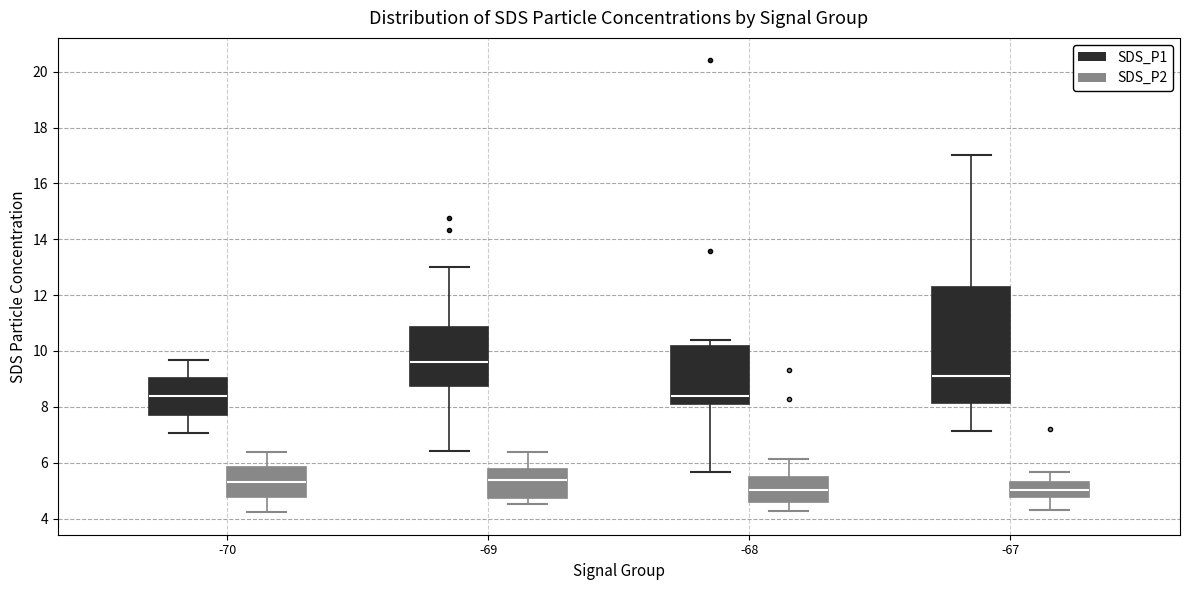

Reading left to right, transcribe this box plot: for each box, give where its median line is, the range the box spans, and where its two whiskers end, as read against the y-axis. The values are not printed on the chart, so give them approximately, as read against the axis.

-70 (SDS_P1): median 8.4, box 7.8 to 9.0, whiskers 7.0 to 9.6
-70 (SDS_P2): median 5.4, box 4.8 to 5.8, whiskers 4.2 to 6.4
-69 (SDS_P1): median 9.6, box 8.8 to 10.8, whiskers 6.4 to 13.0
-69 (SDS_P2): median 5.4, box 4.8 to 5.8, whiskers 4.6 to 6.4
-68 (SDS_P1): median 8.4, box 8.2 to 10.2, whiskers 5.6 to 10.4
-68 (SDS_P2): median 5.0, box 4.6 to 5.6, whiskers 4.2 to 6.2
-67 (SDS_P1): median 9.2, box 8.2 to 12.2, whiskers 7.2 to 17.0
-67 (SDS_P2): median 5.0, box 4.8 to 5.4, whiskers 4.4 to 5.6